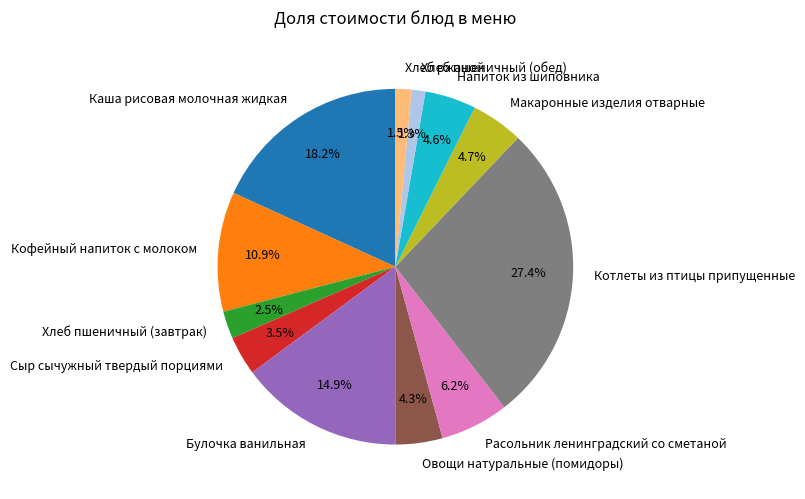

What percentage do Каша рисовая молочная жидкая and Кофейный напиток с молоком together represent?

29.1%